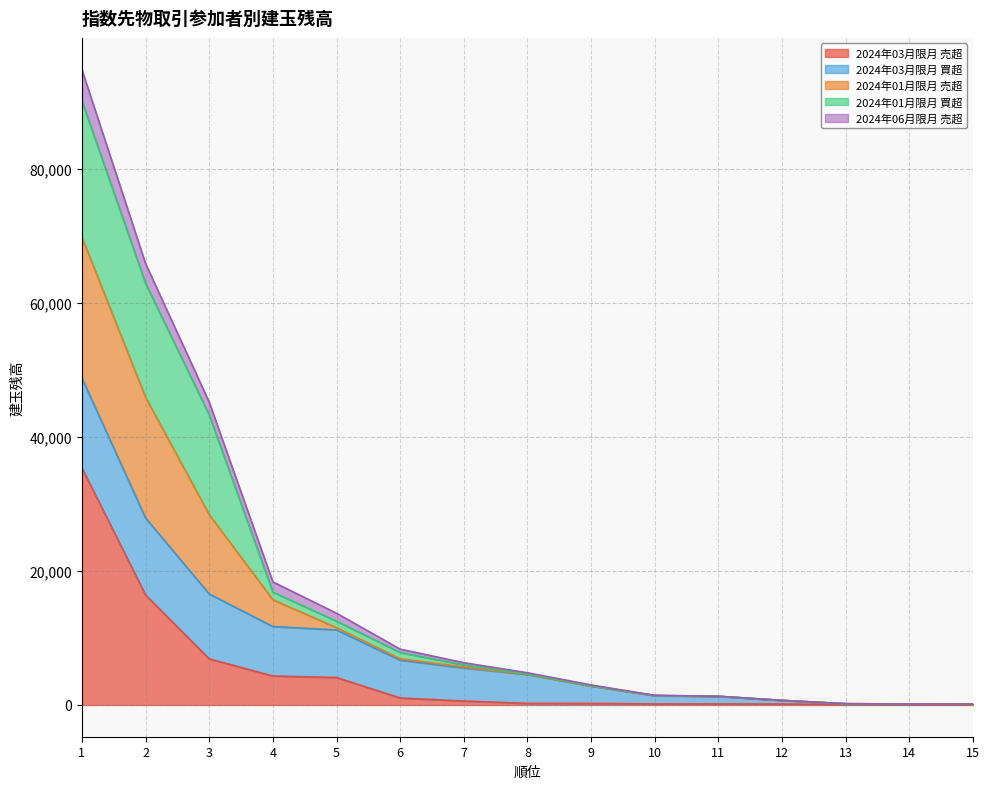

Which category has the highest value across all series?

1